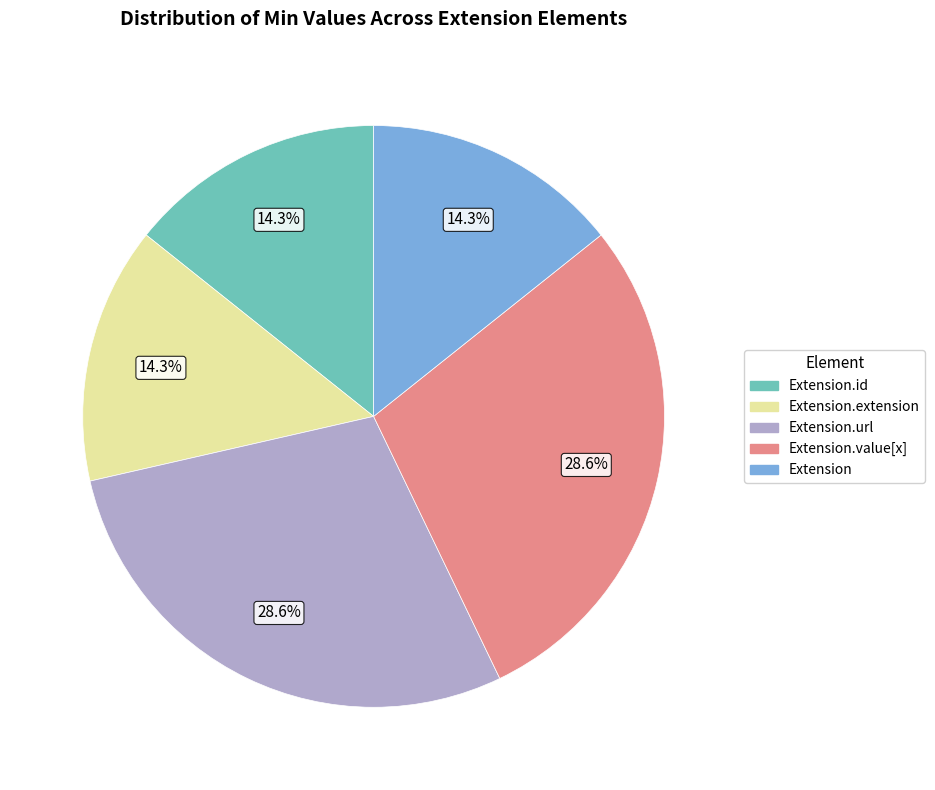

Does any single category account for the majority?

No